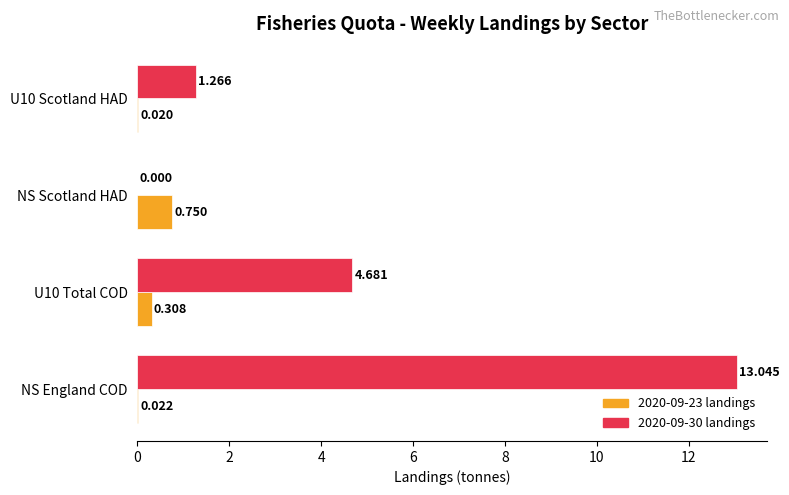

Which series has the largest range (max minus min)?

2020-09-30 landings